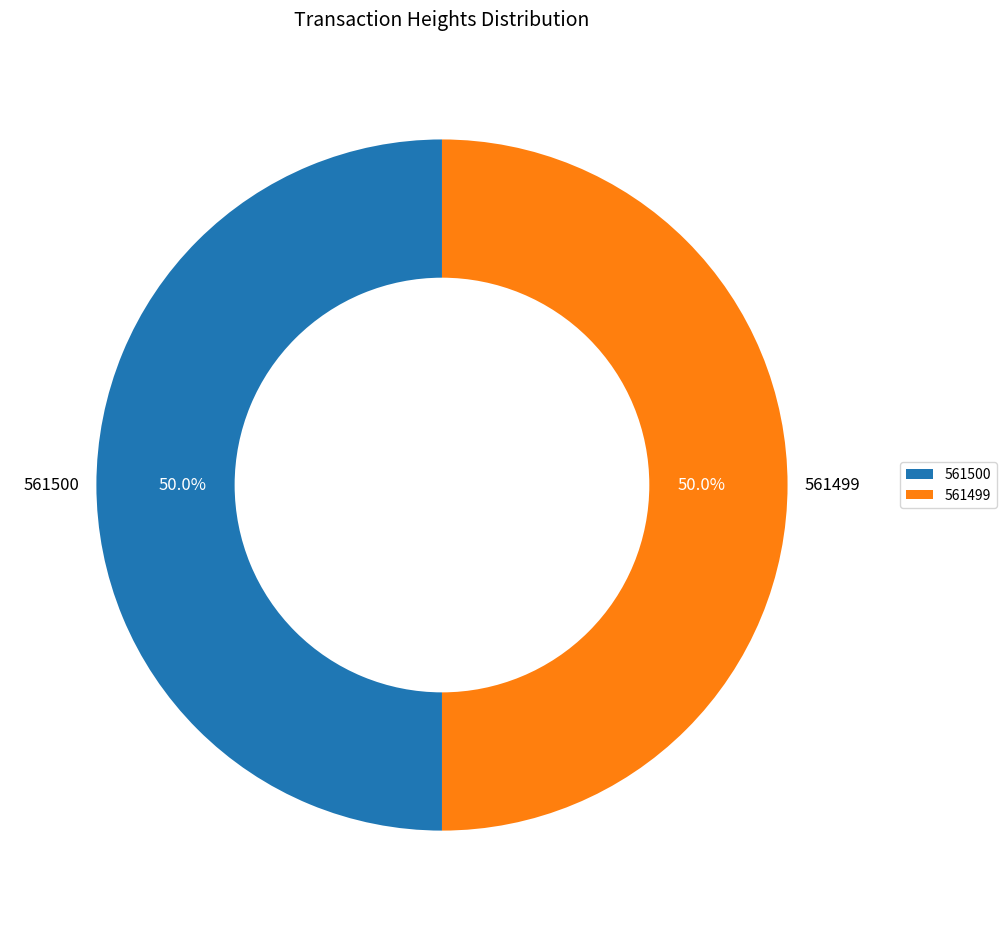

How much of the chart is everything except 561499?

50.0%